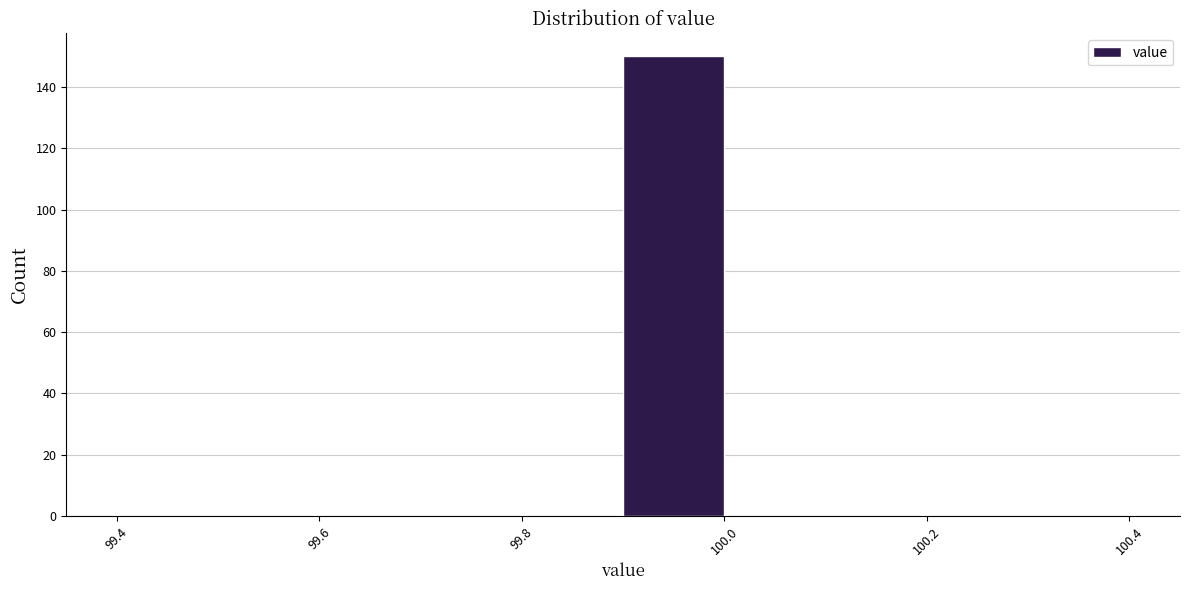

Reading left to right, transcribe this chart: for each bar, give the range it covers on the x-axis and its height. The values are not printed on the chart, so give them approximately, as read against the axis.

99.4 to 99.5: 0
99.5 to 99.6: 0
99.6 to 99.7: 0
99.7 to 99.8: 0
99.8 to 99.9: 0
99.9 to 100.0: 150
100.0 to 100.1: 0
100.1 to 100.2: 0
100.2 to 100.3: 0
100.3 to 100.4: 0